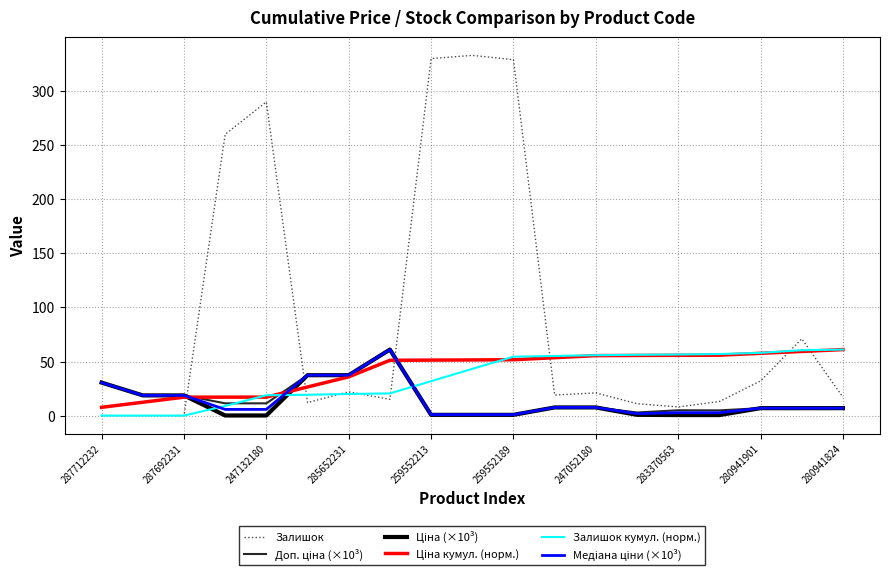

What is the maximum value for Медіана ціни (×10³)?

61.0